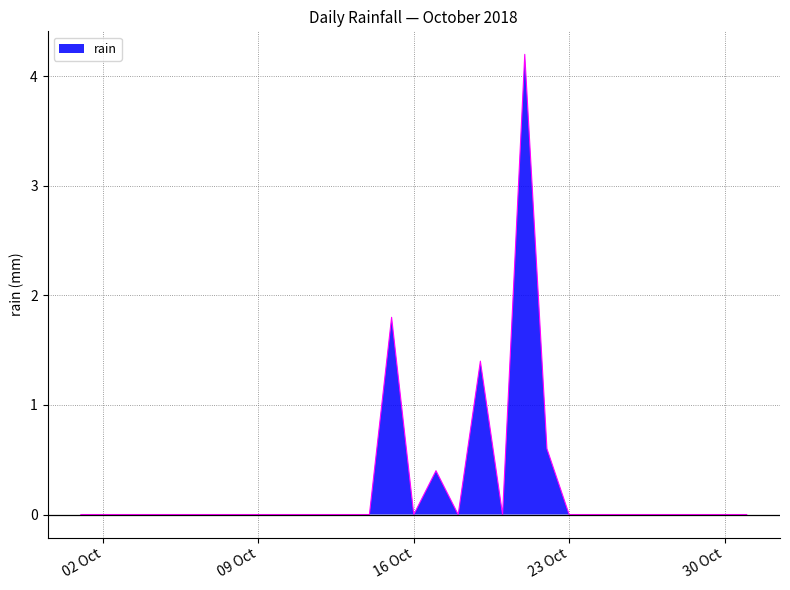

What is the maximum value shown in the chart?

4.2